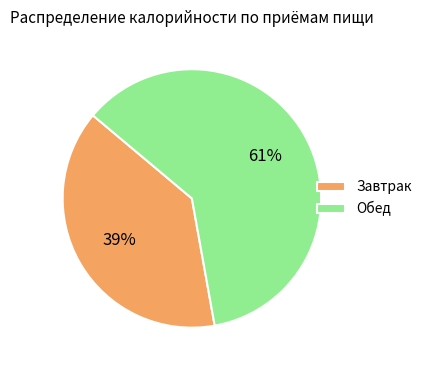

To the nearest percent, what is the difference between the Завтрак and Обед slice percentages?

22%